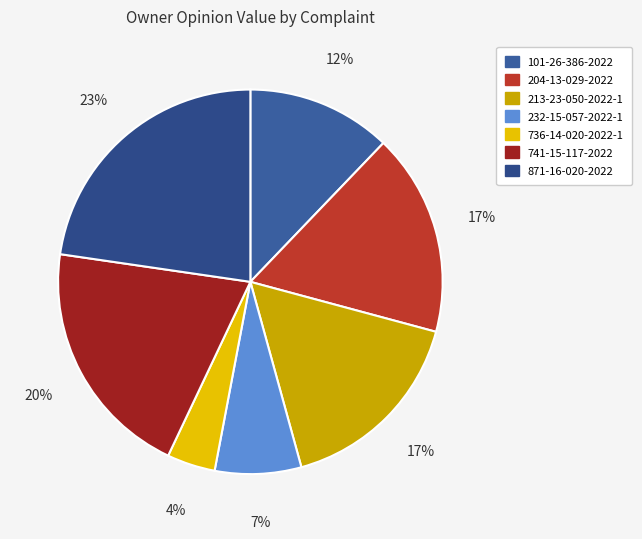

Is there a majority slice in this chart?

No